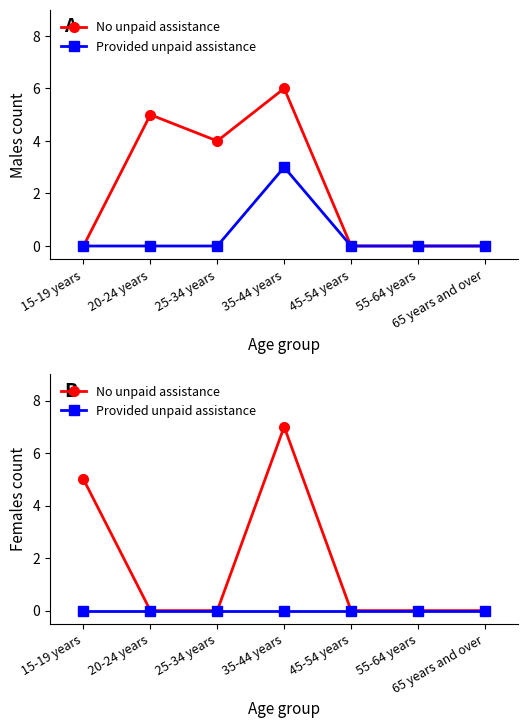

What is the label of the 3rd point from the right?

45-54 years